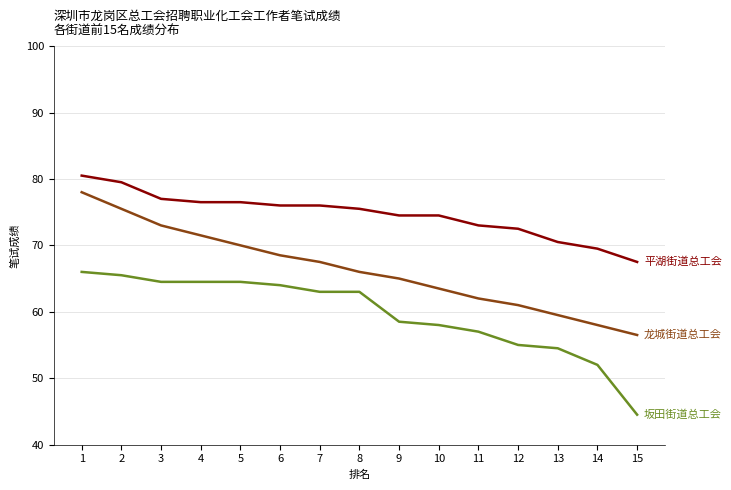

How many distinct data groups are displayed?

3